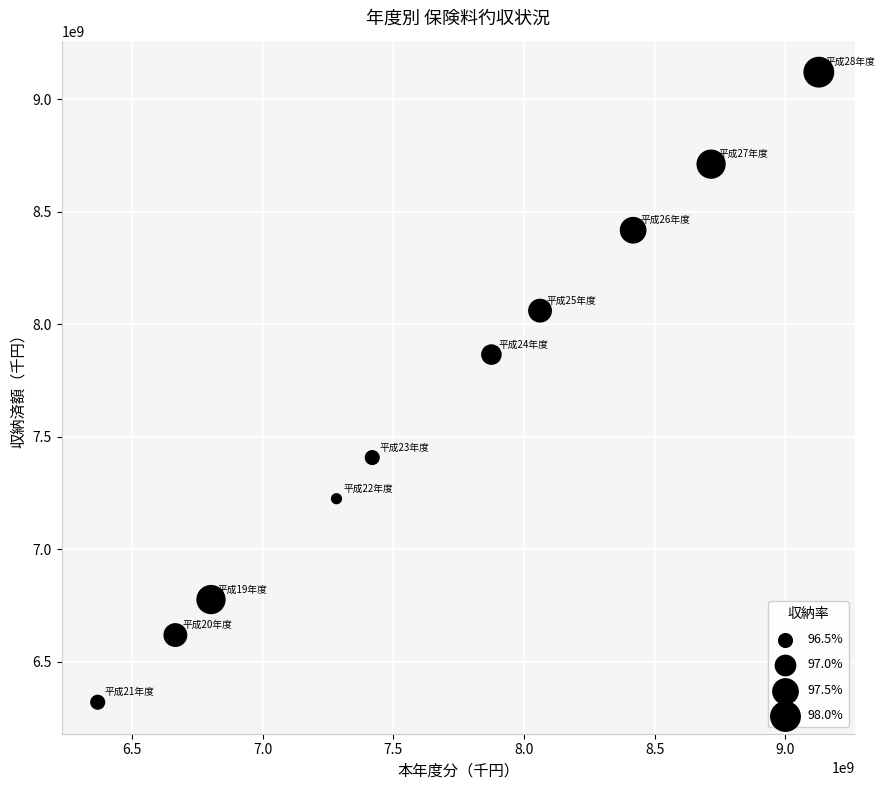

What is the average X value?

7674170036.6